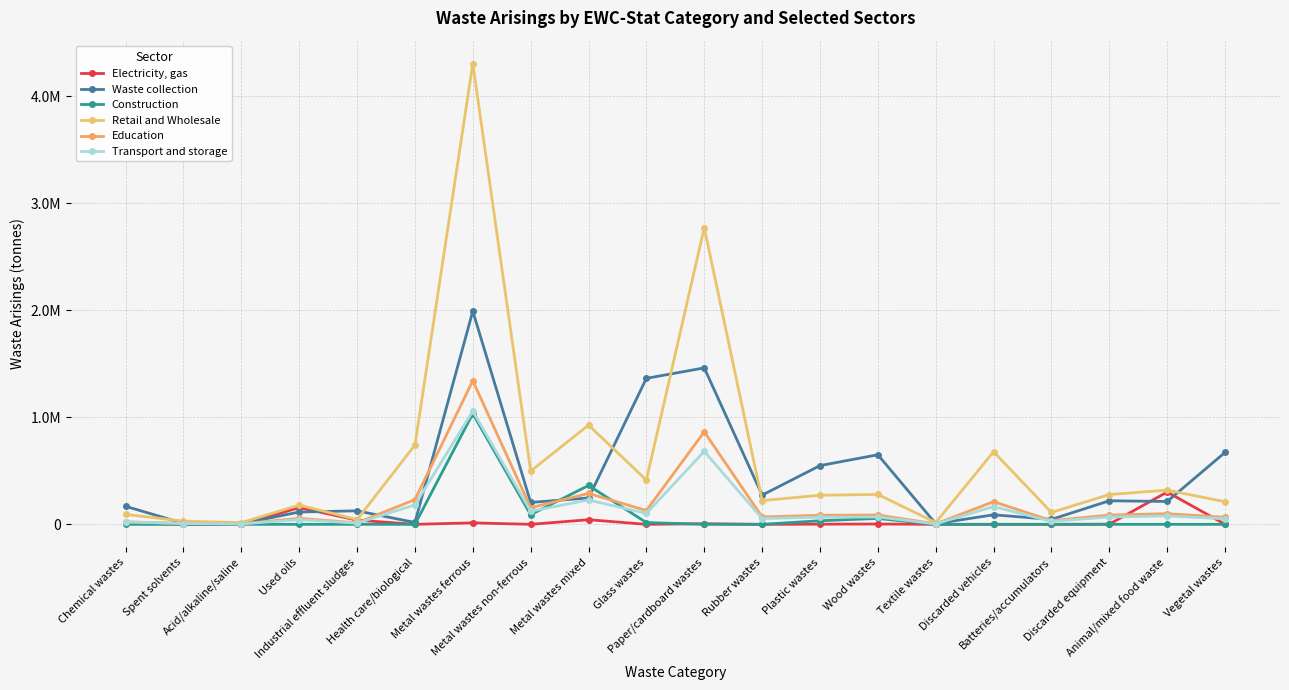

Rank the series by their maximum value, from lowest to highest.

Electricity, gas, Construction, Transport and storage, Education, Waste collection, Retail and Wholesale